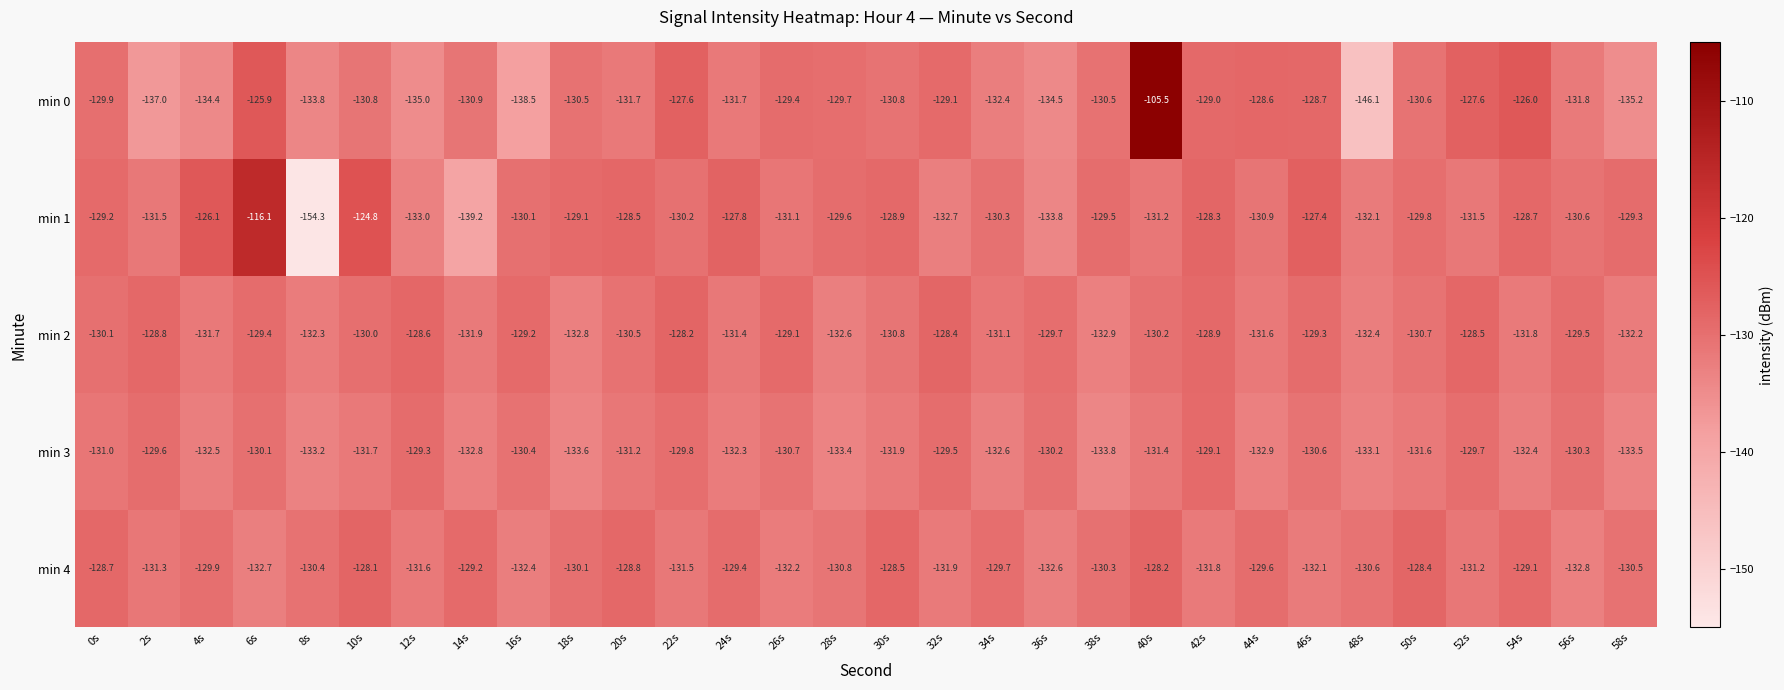

Is it true that min 1 equals -229.9 at 56s?

False